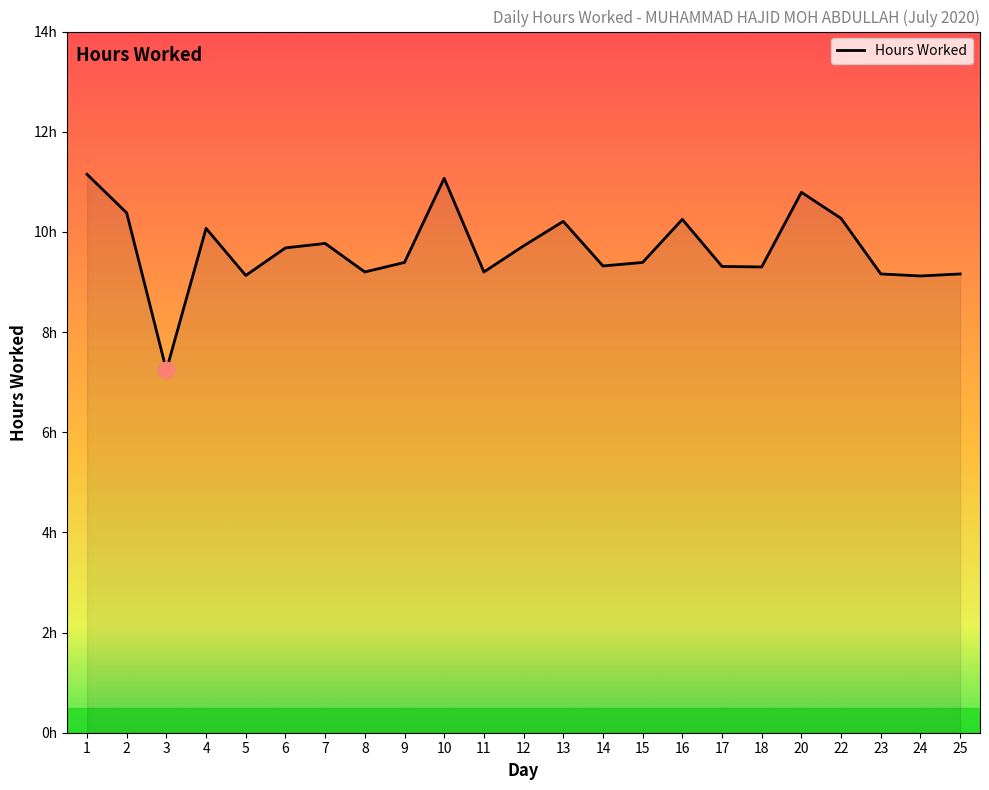

Reading right to left, extract all data points from this chart.

25=9.2	24=9.1	23=9.2	22=10.3	20=10.8	18=9.3	17=9.3	16=10.2	15=9.4	14=9.3	13=10.2	12=9.7	11=9.2	10=11.1	9=9.4	8=9.2	7=9.8	6=9.7	5=9.1	4=10.1	3=7.2	2=10.4	1=11.2